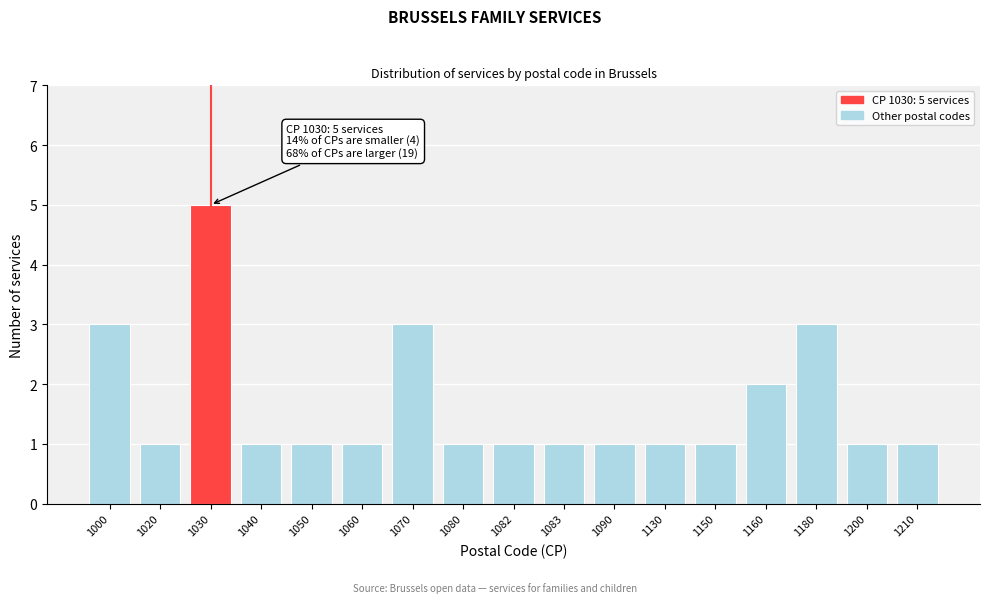

Reading left to right, extract all data points from this chart.

1000=3	1020=1	1030=5	1040=1	1050=1	1060=1	1070=3	1080=1	1082=1	1083=1	1090=1	1130=1	1150=1	1160=2	1180=3	1200=1	1210=1